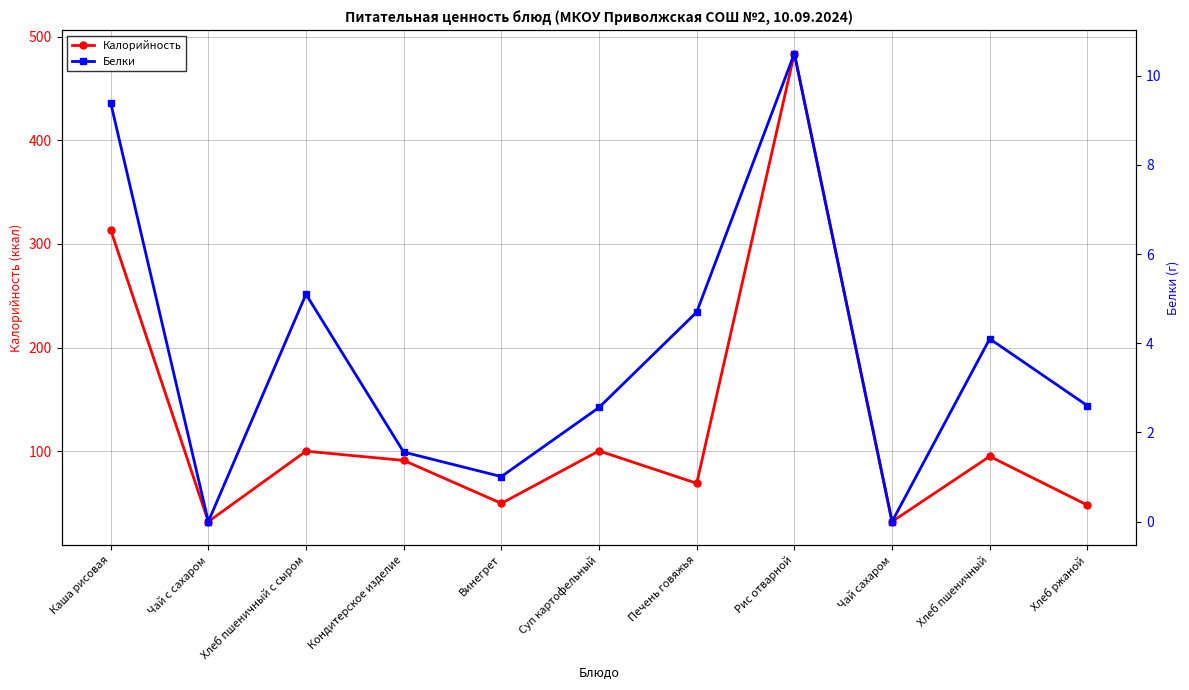

How many interior local valleys does the Калорийность series have?

4